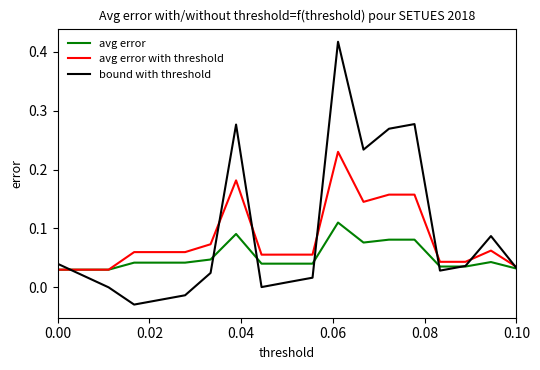

What are all the series names shown in the legend?

avg error, avg error with threshold, bound with threshold